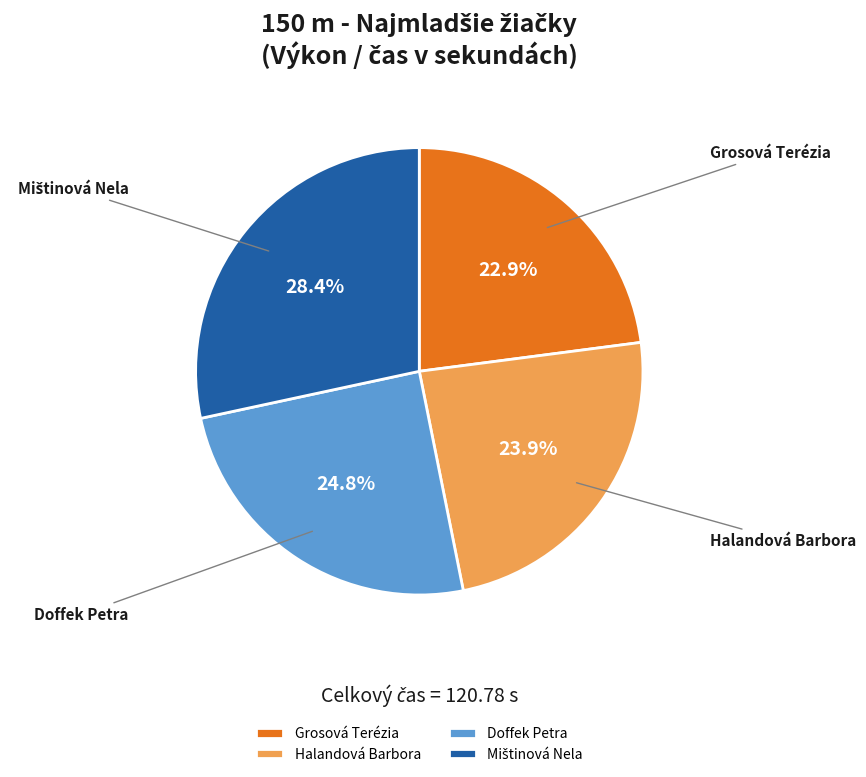

Approximately how many times larger is the value at Doffek Petra compared to Grosová Terézia?

1.1